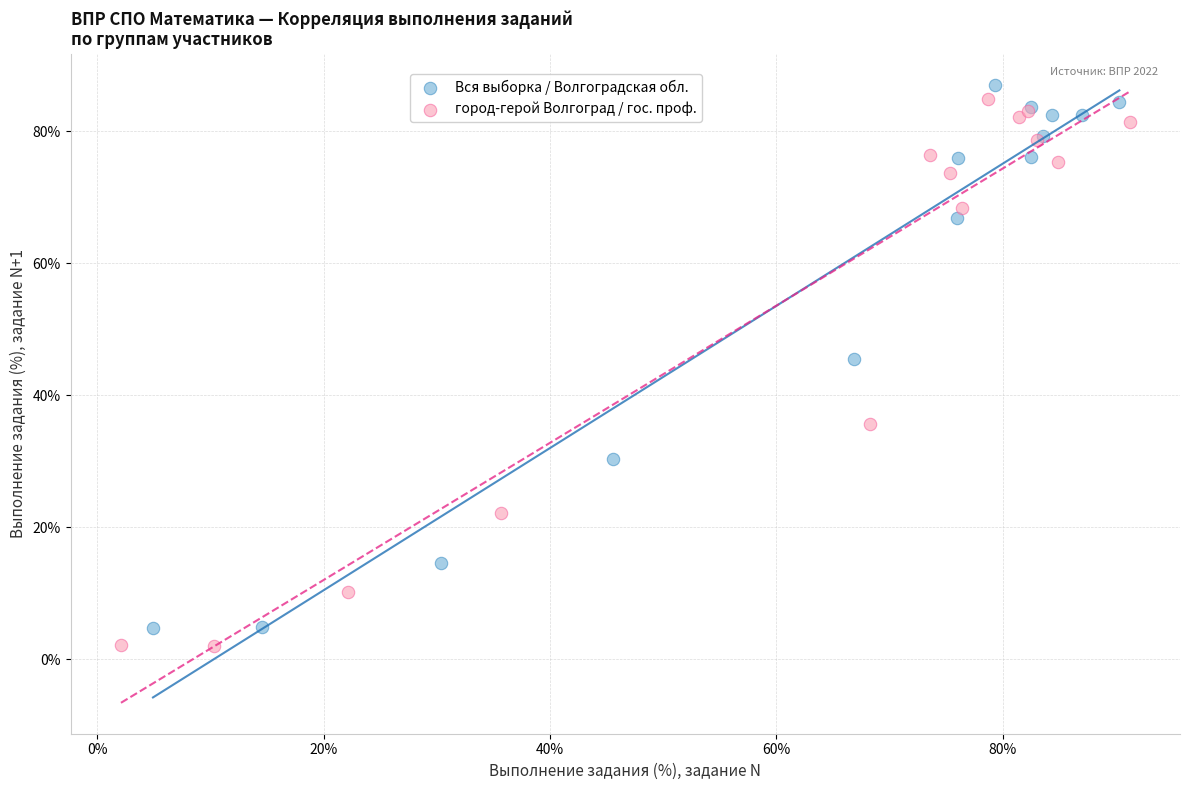

Which series reaches the minimum Y coordinate?

город-герой Волгоград / гос. проф.